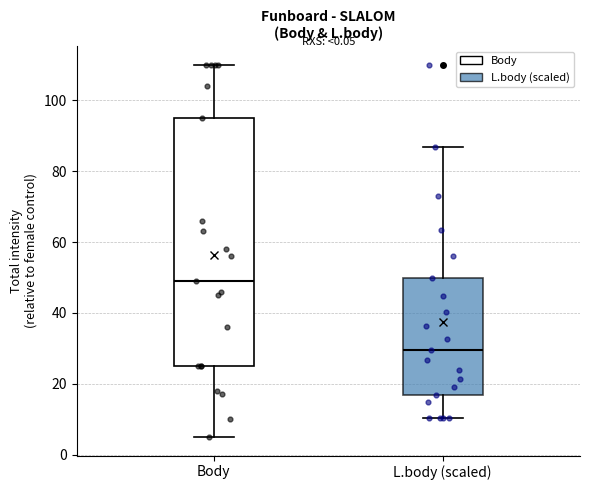

Comparing the boxes themselves (not the whiskers), which one is the tallest?

Body